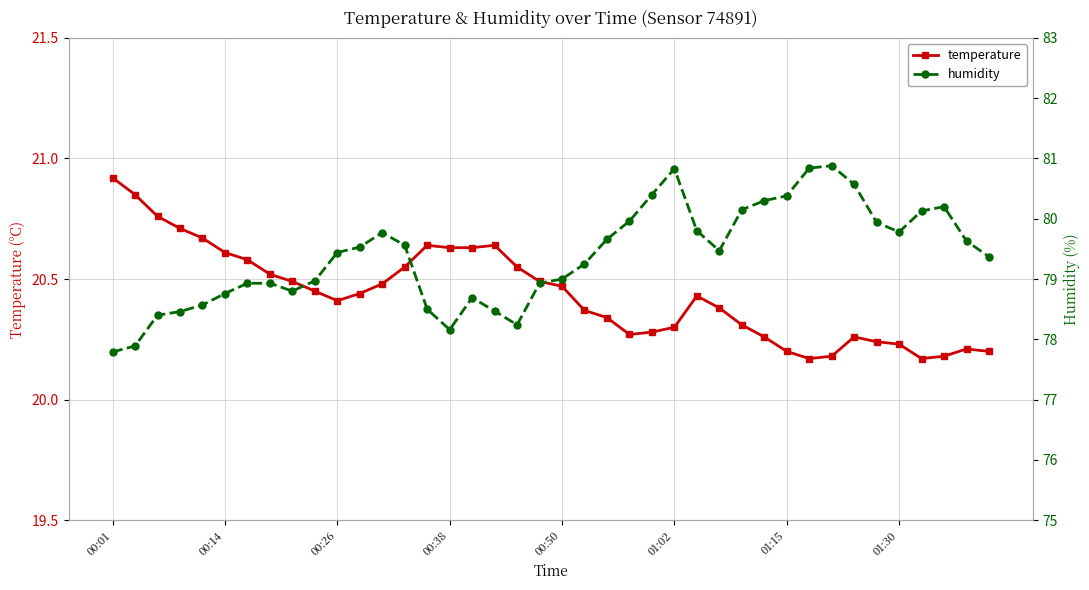

Where is the first local minimum for temperature?

00:26